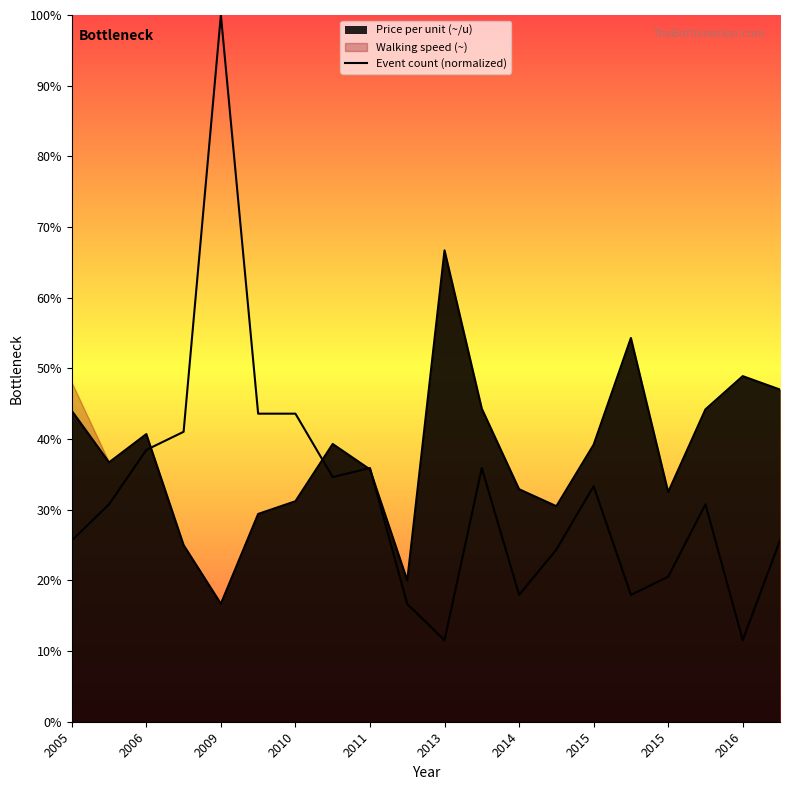

What is the difference between the maximum and minimum values?

88.5